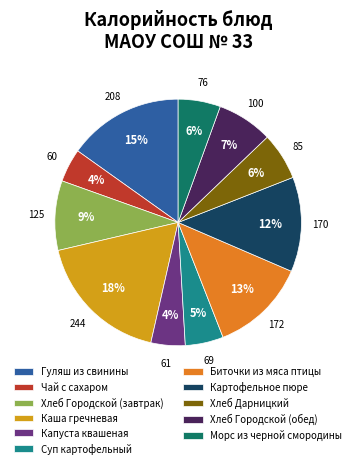

Does Хлеб Дарницкий account for over 50% of the chart?

No